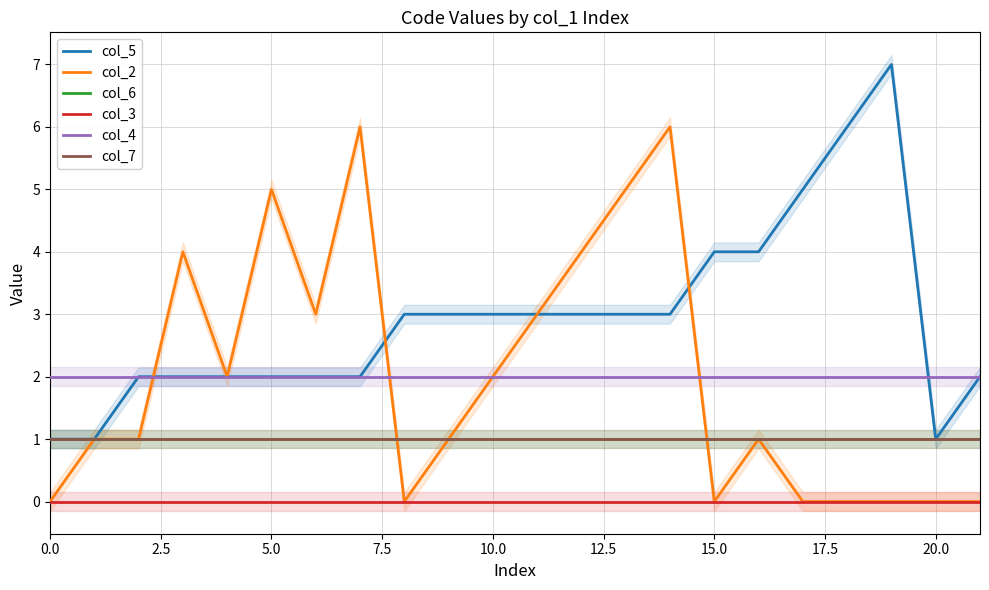

Rank the series by their maximum value, from highest to lowest.

col_5, col_2, col_4, col_6, col_7, col_3